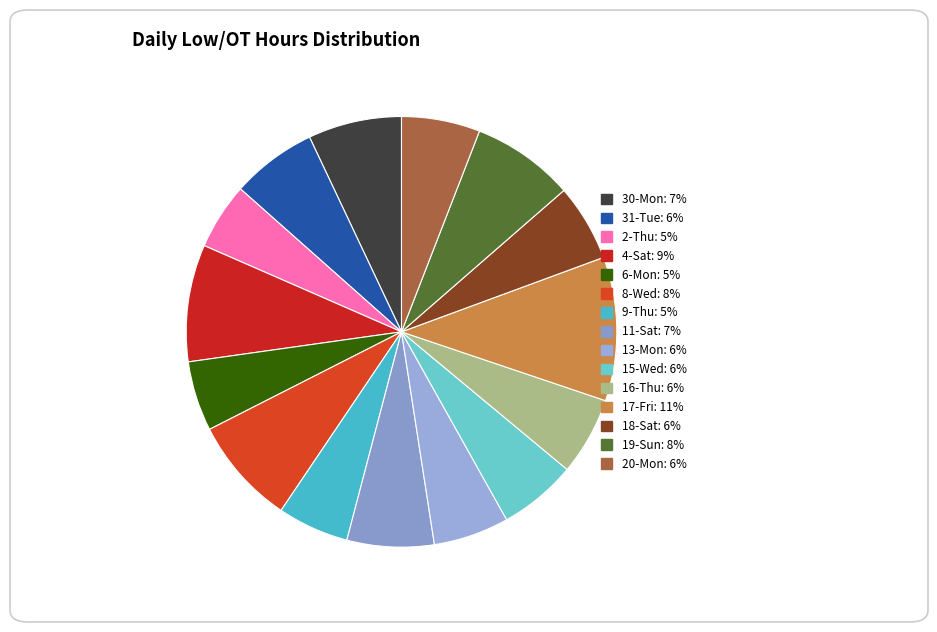

How many segments does this pie chart have?

15